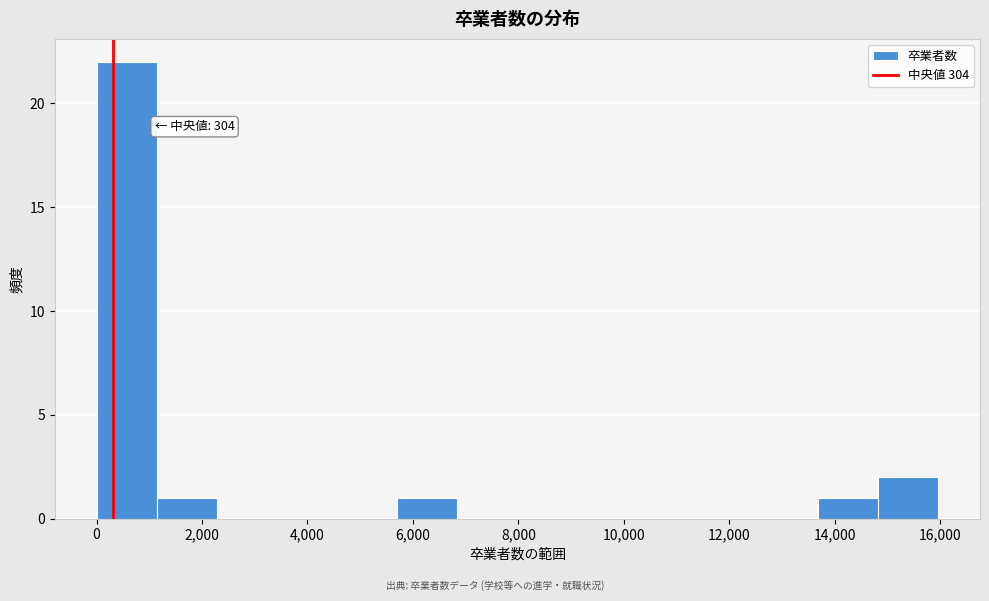

Over which range of the x-axis is the bar tallest?

0 to 1200